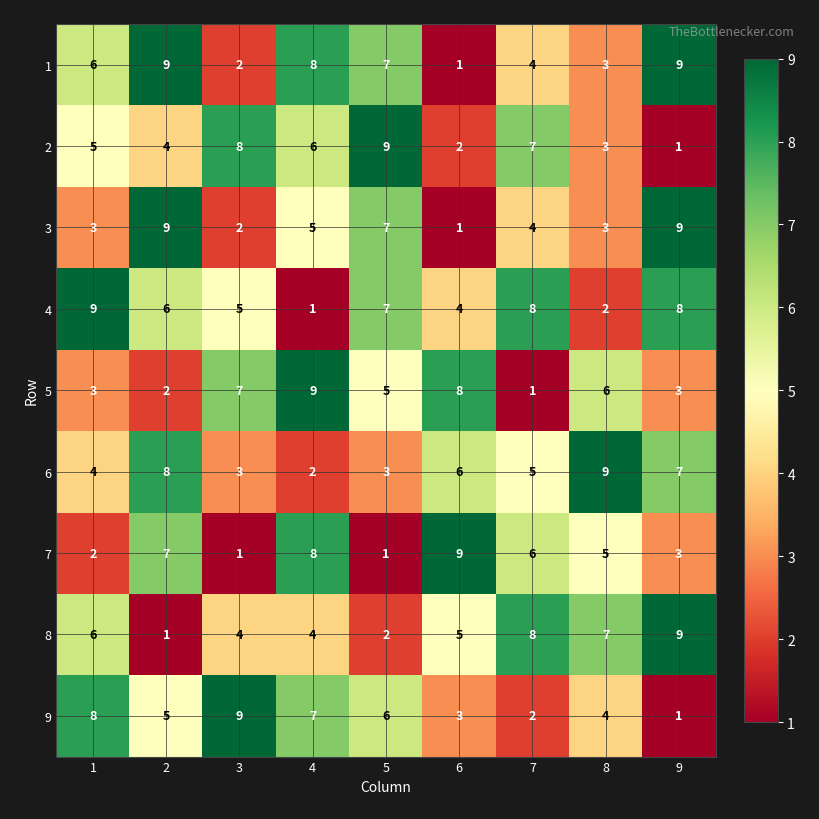

Is the value of 1 at 2 greater than the value of 2 at 7?

Yes